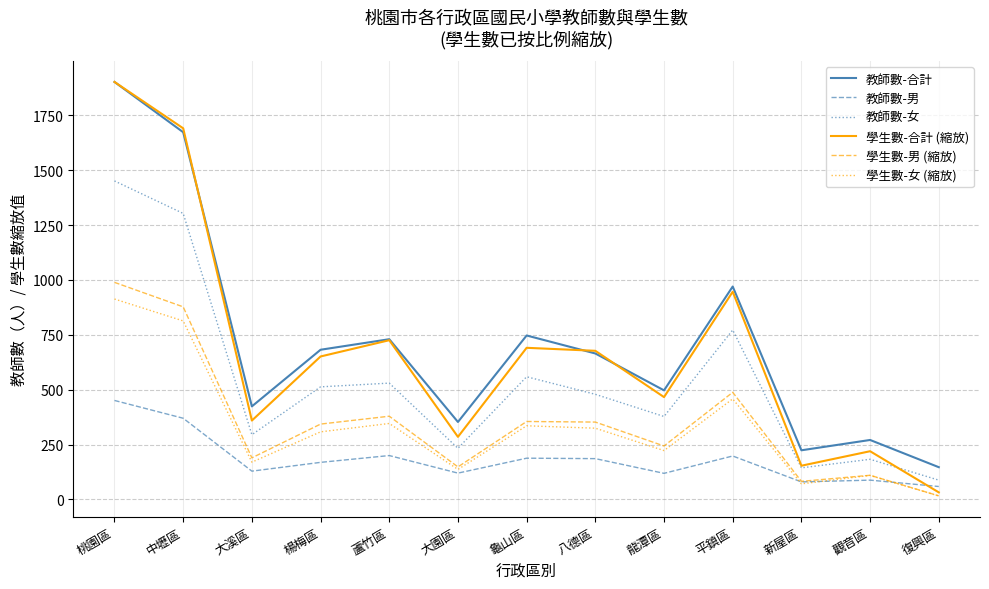

True or false: 教師數-合計 and 學生數-男 (縮放) intersect in this chart.

False